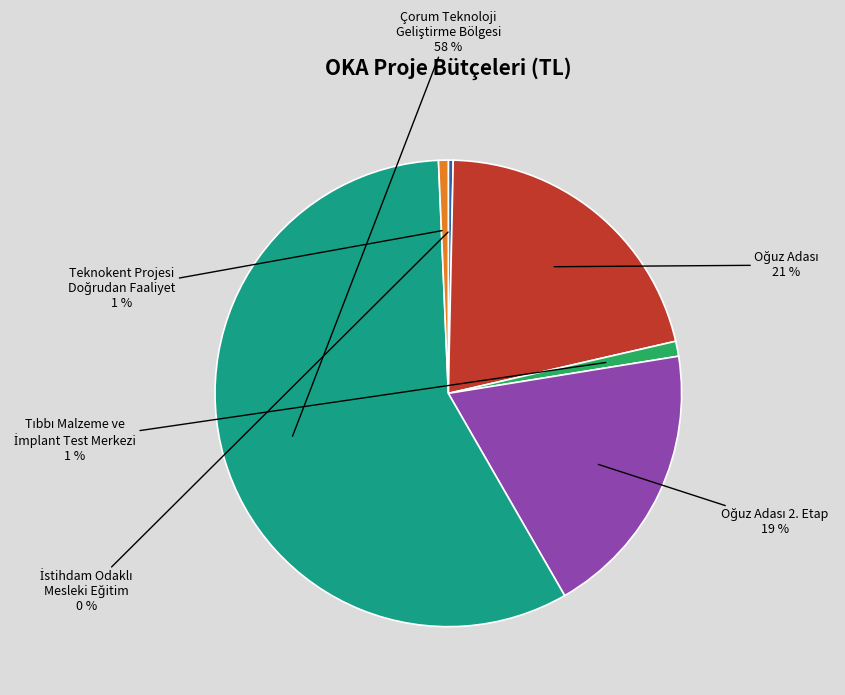

To the nearest percent, what is the average slice percentage?

17%